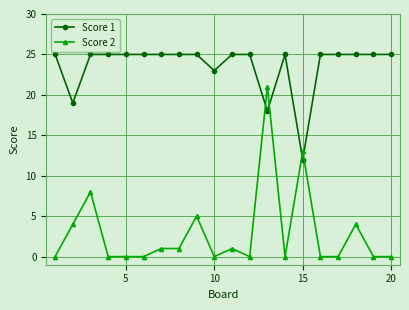

Does the chart have visible grid lines?

Yes